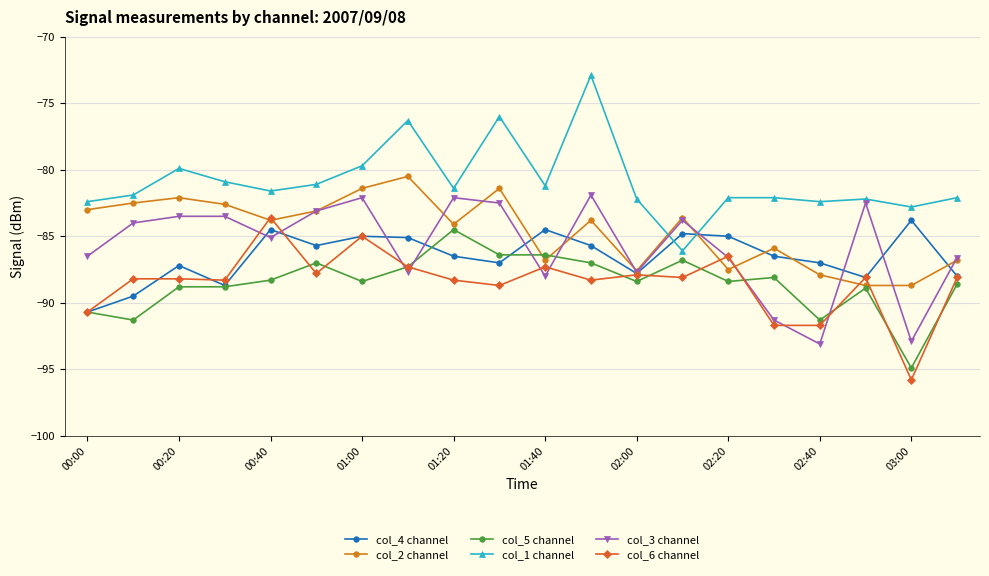

True or false: col_5 channel and col_4 channel cross at least once.

True